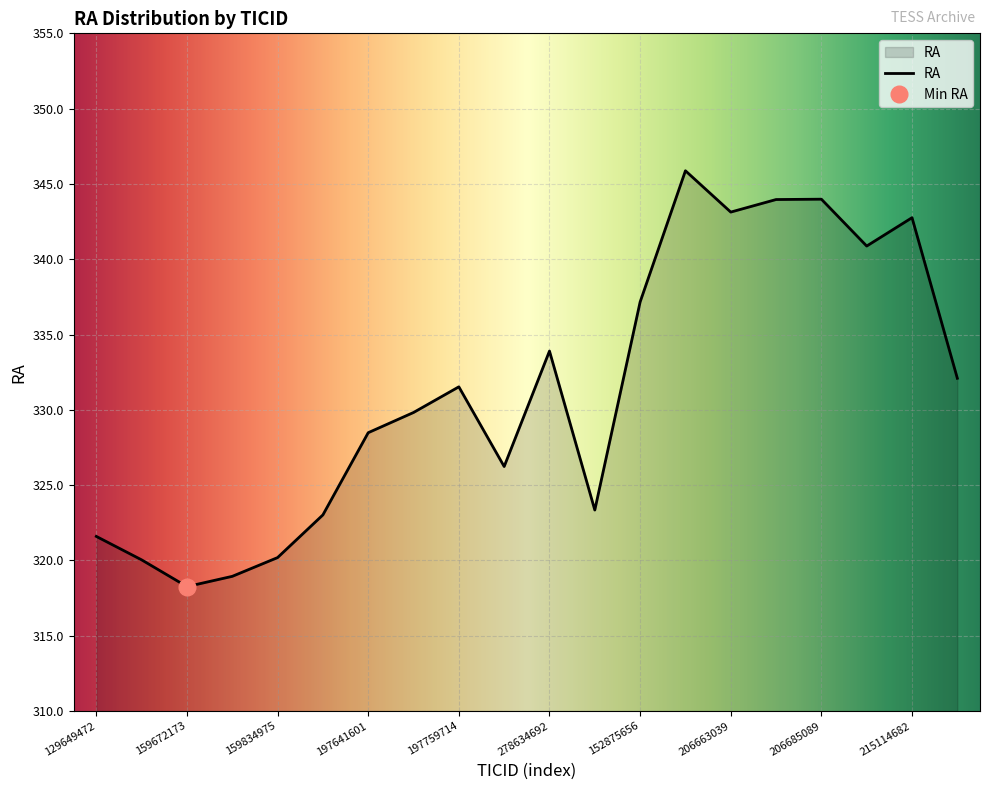

What is the greatest value displayed?

345.9